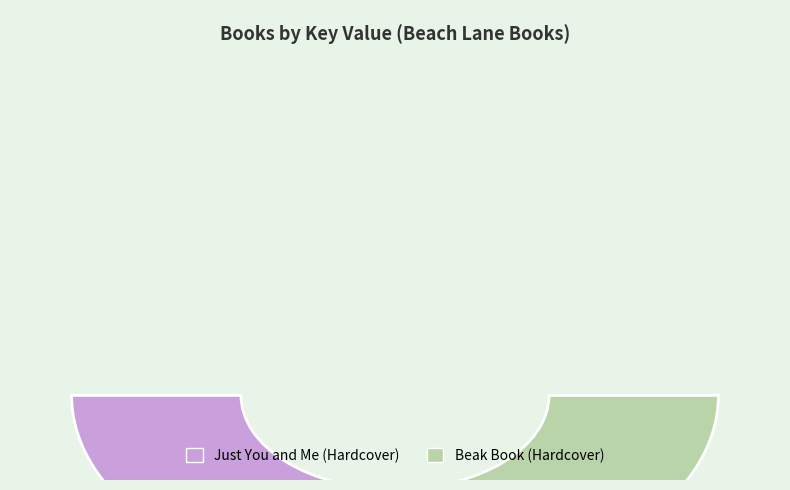

Is the sum of Just You and Me (Hardcover) and Beak Book (Hardcover) greater than half?

Yes